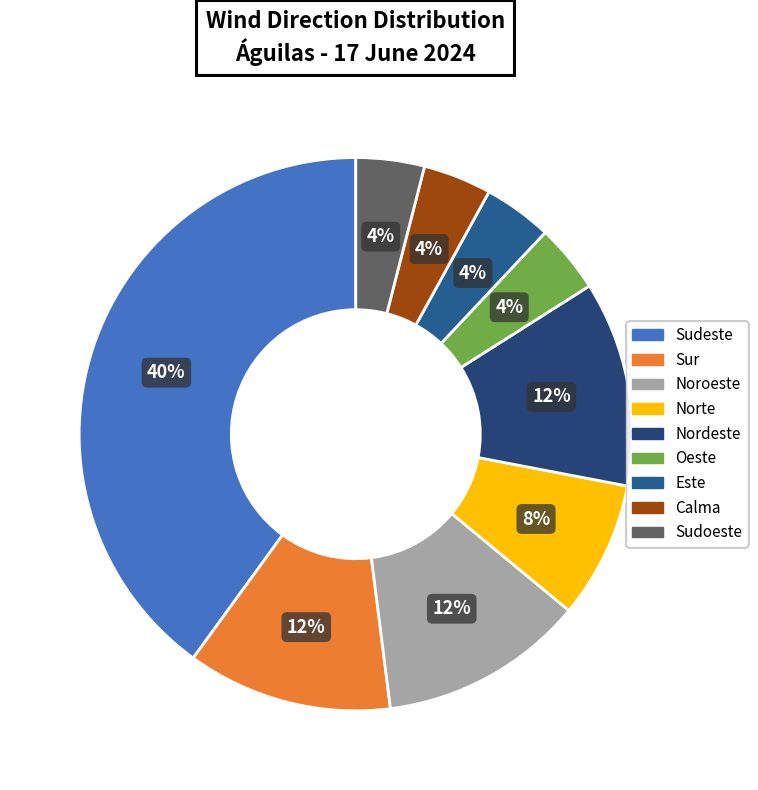

What is the ratio of the value at Sudeste to the value at Noroeste?

3.3